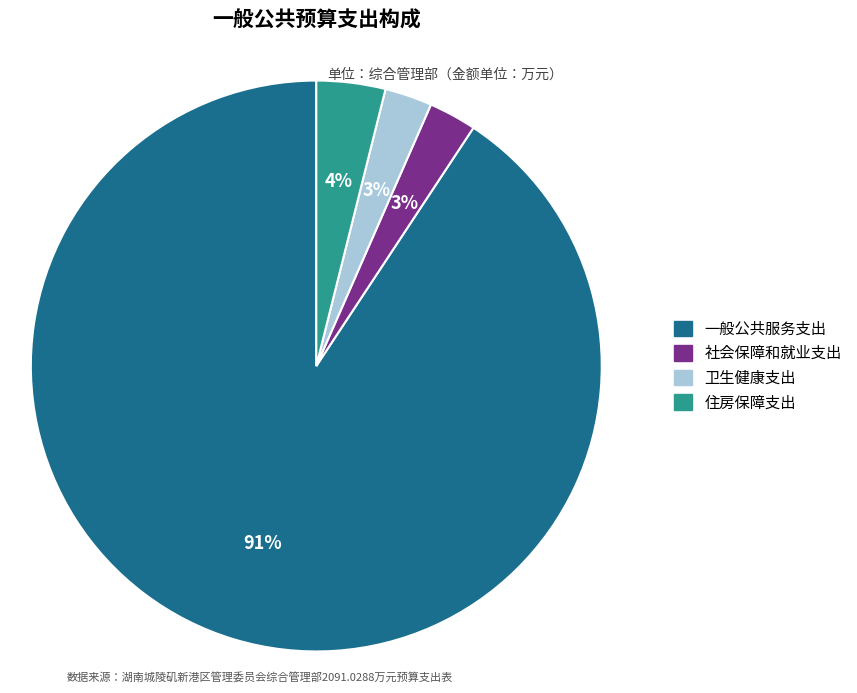

Is it true that 一般公共服务支出 is 91% of the pie?

True